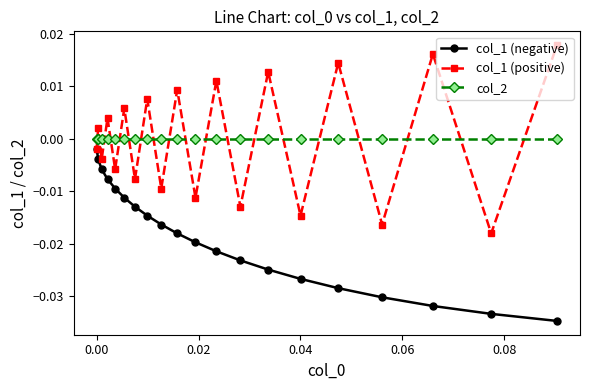

How many values in the col_1 (positive) series are below 0?

10